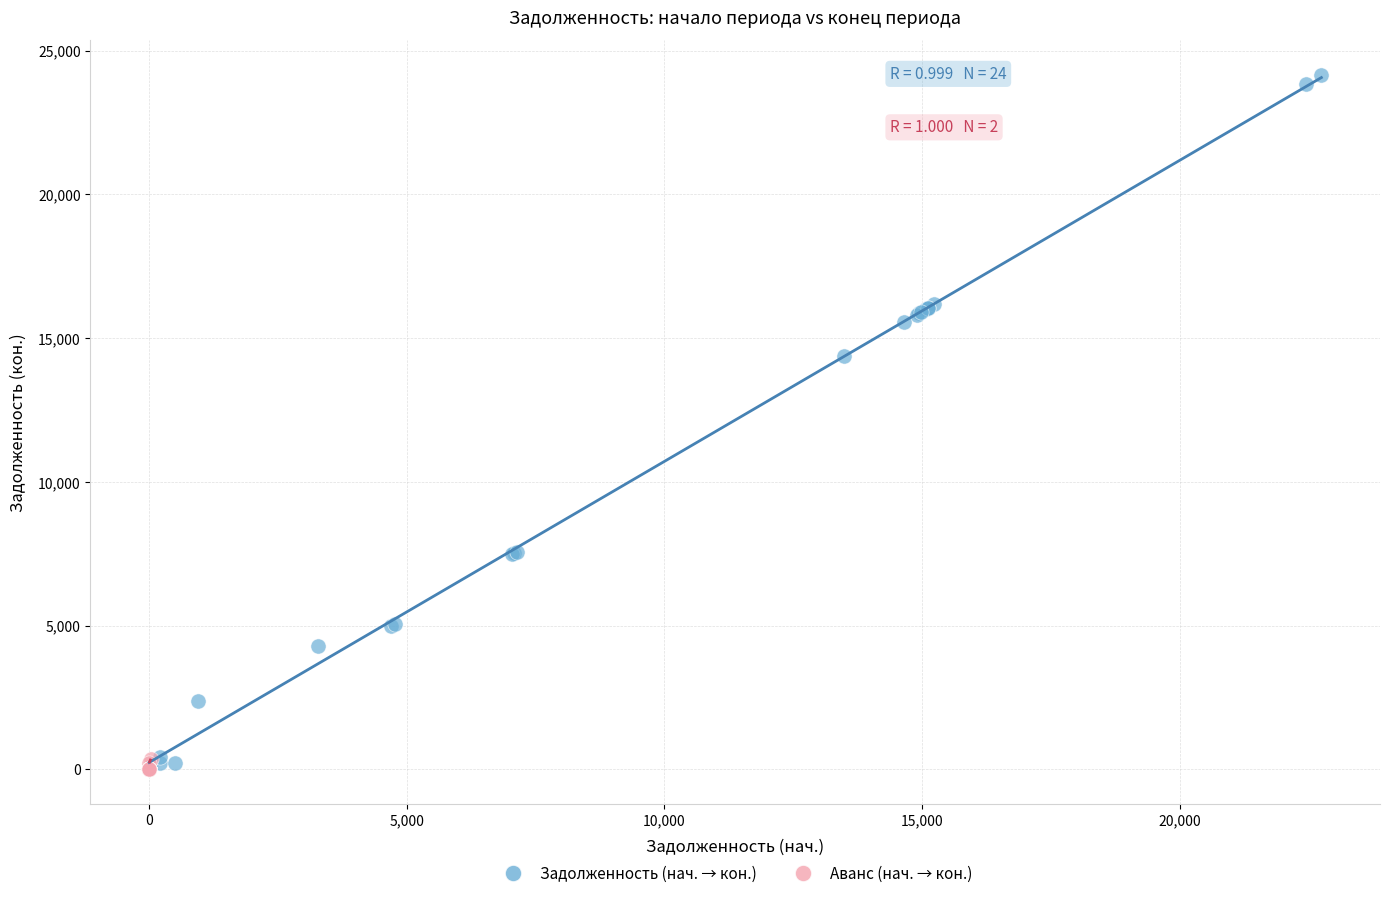

Which series has the widest spread of Y values?

Задолженность (нач. → кон.)